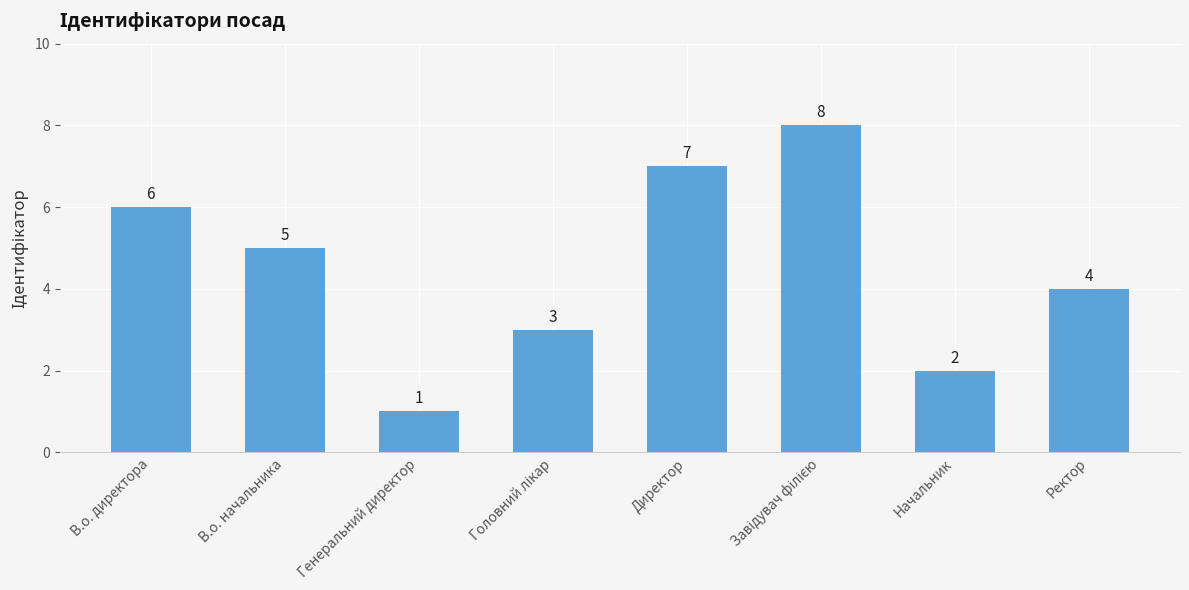

Are the bars horizontal?

No